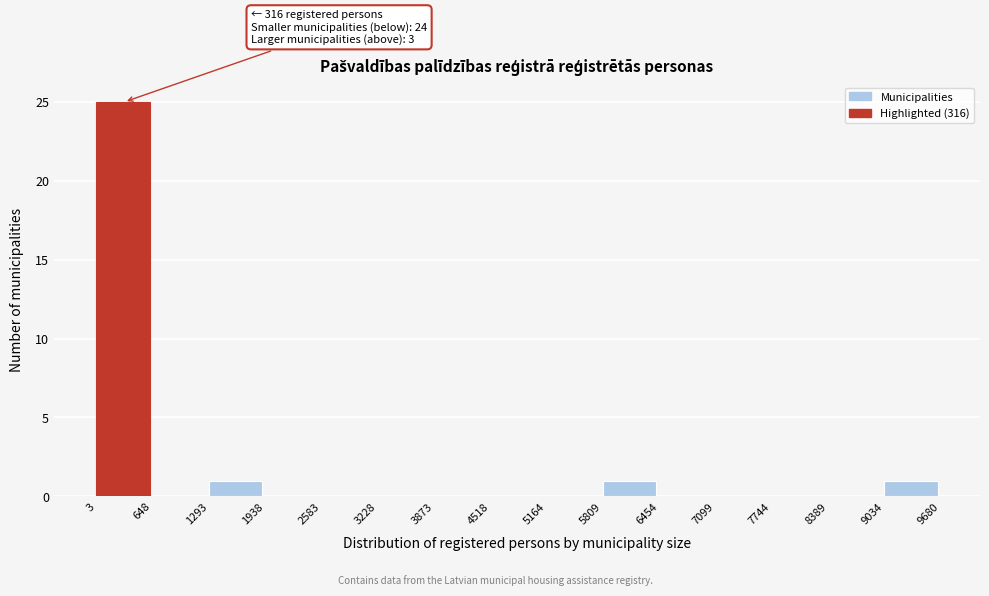

Over which range of the x-axis is the bar tallest?

3 to 648